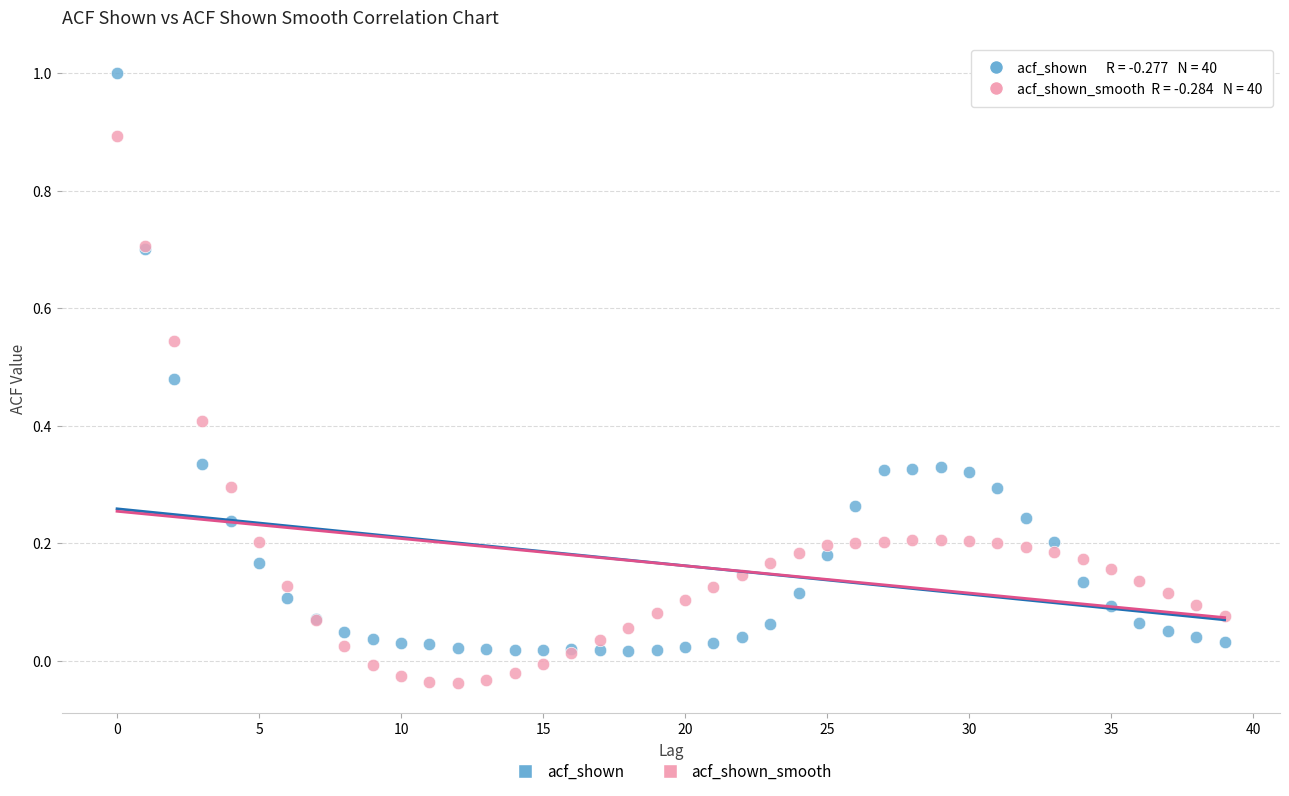

Which series has the widest spread of Y values?

acf_shown